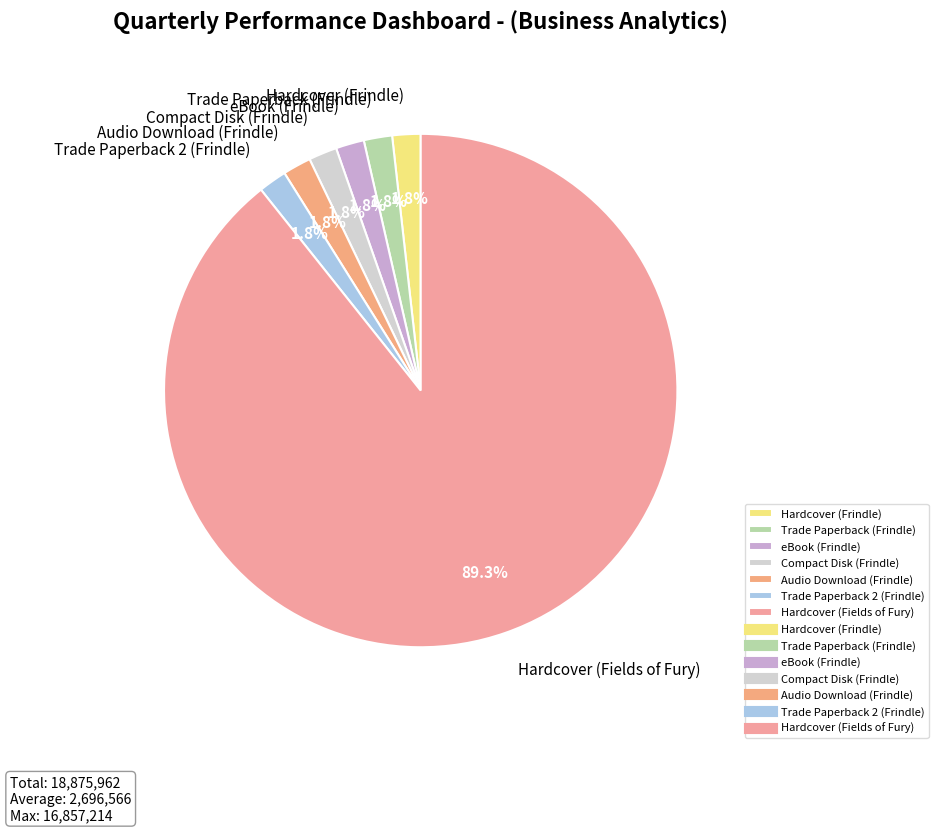

Which category has the biggest portion of the pie?

Hardcover (Fields of Fury)